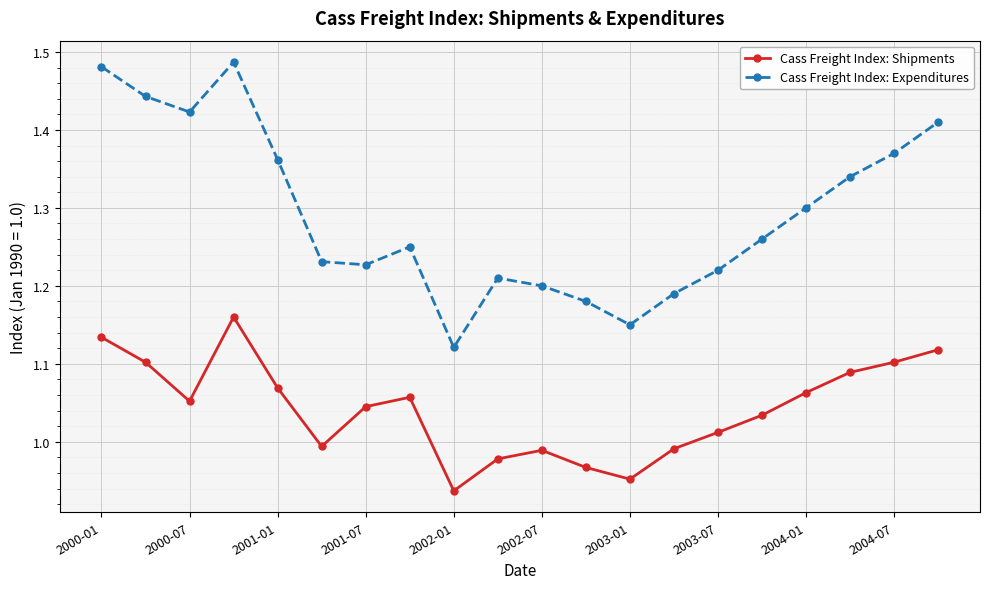

At how many categories does at least one series exceed 0?

20